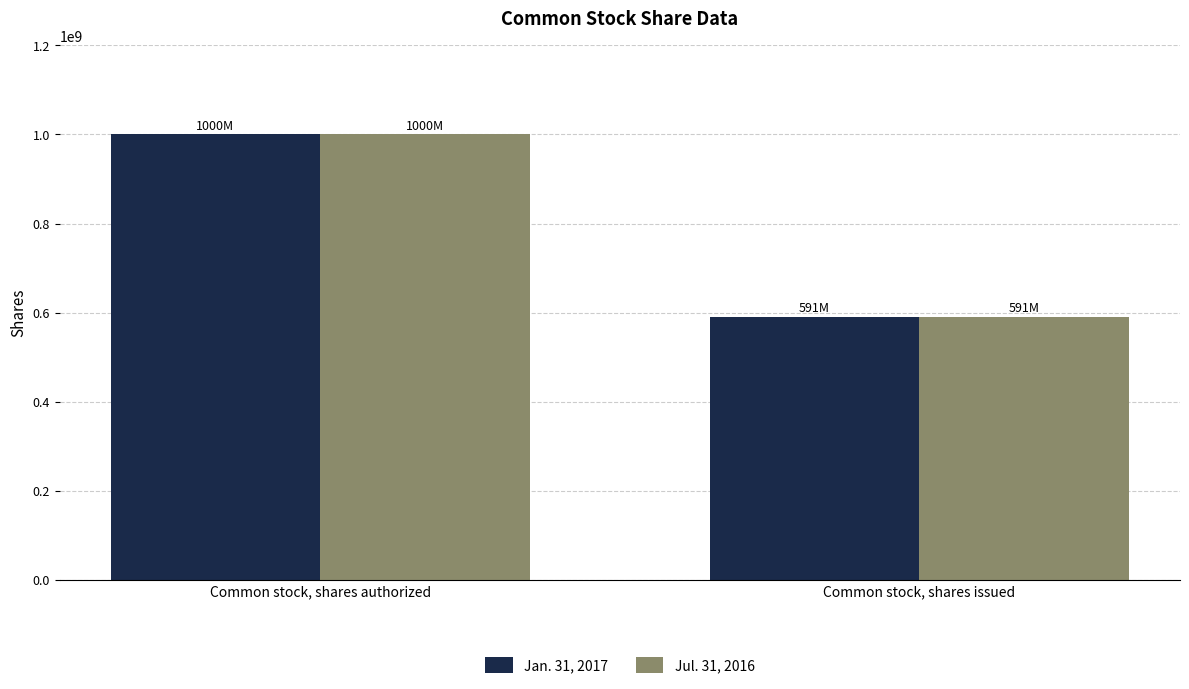

At how many categories does at least one series exceed 774221006?

1